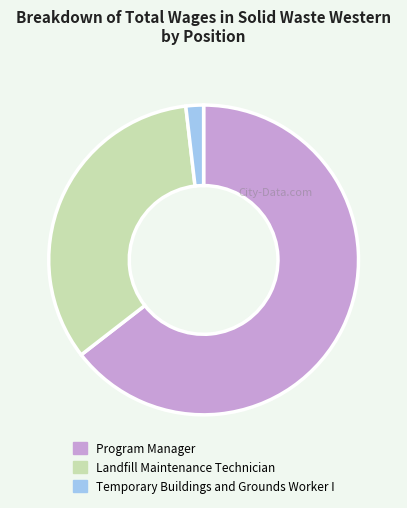

Rank the categories by value from highest to lowest.

Program Manager, Landfill Maintenance Technician, Temporary Buildings and Grounds Worker I